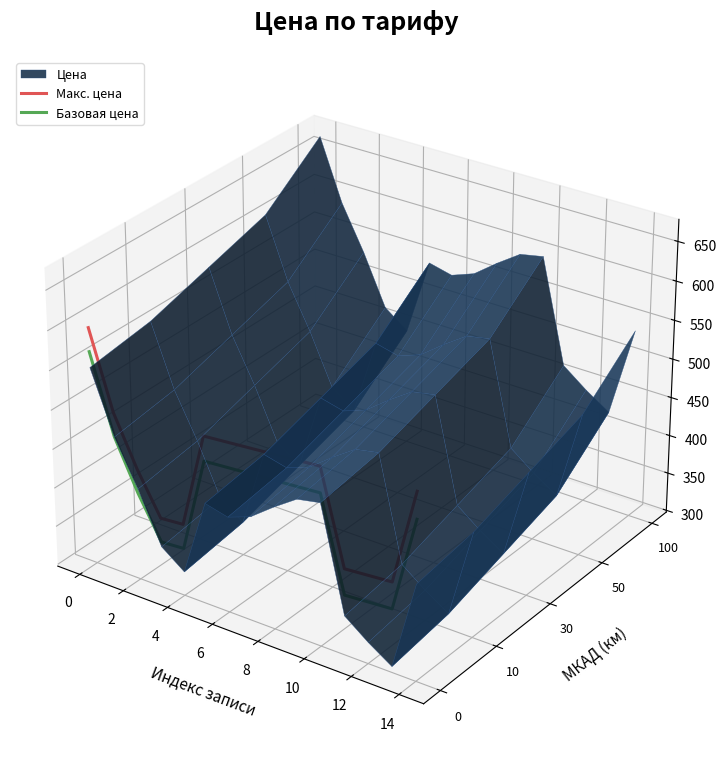

Is the value of Базовая цена at 8 greater than the value of Макс. цена at 6?

Yes